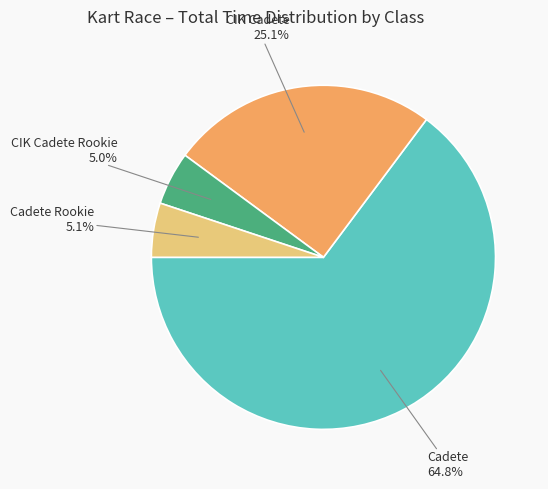

Does any single category account for the majority?

Yes